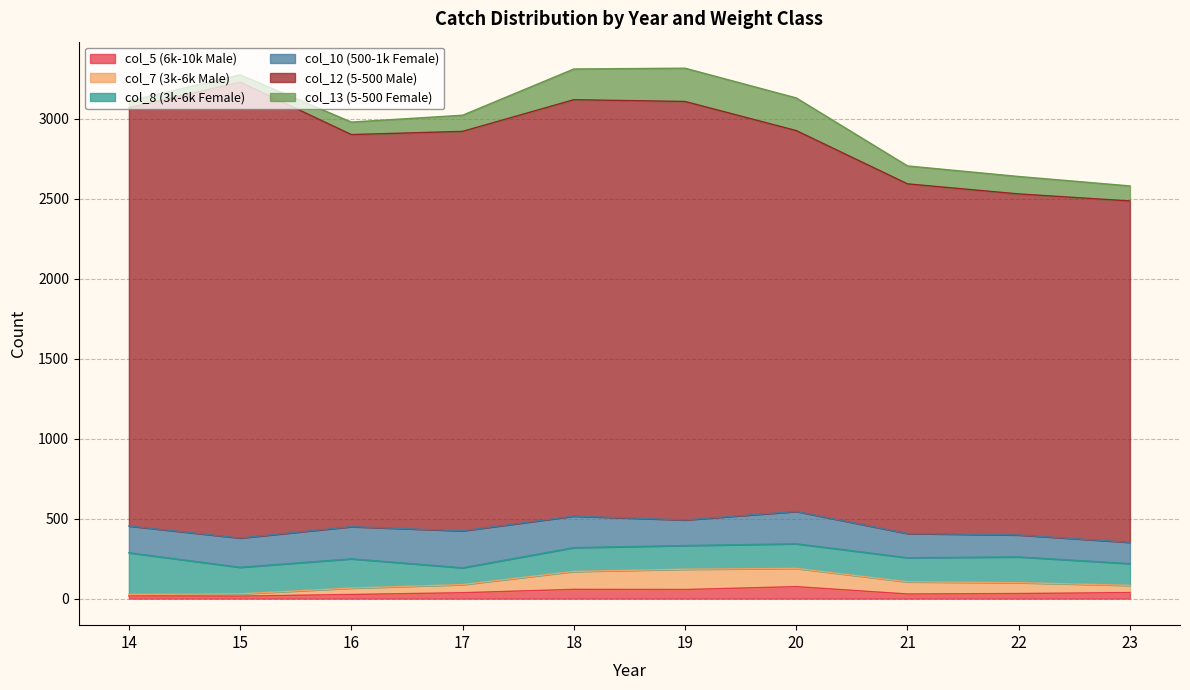

The col_8 (3k-6k Female) series shows 55 at 14. True or false?

False